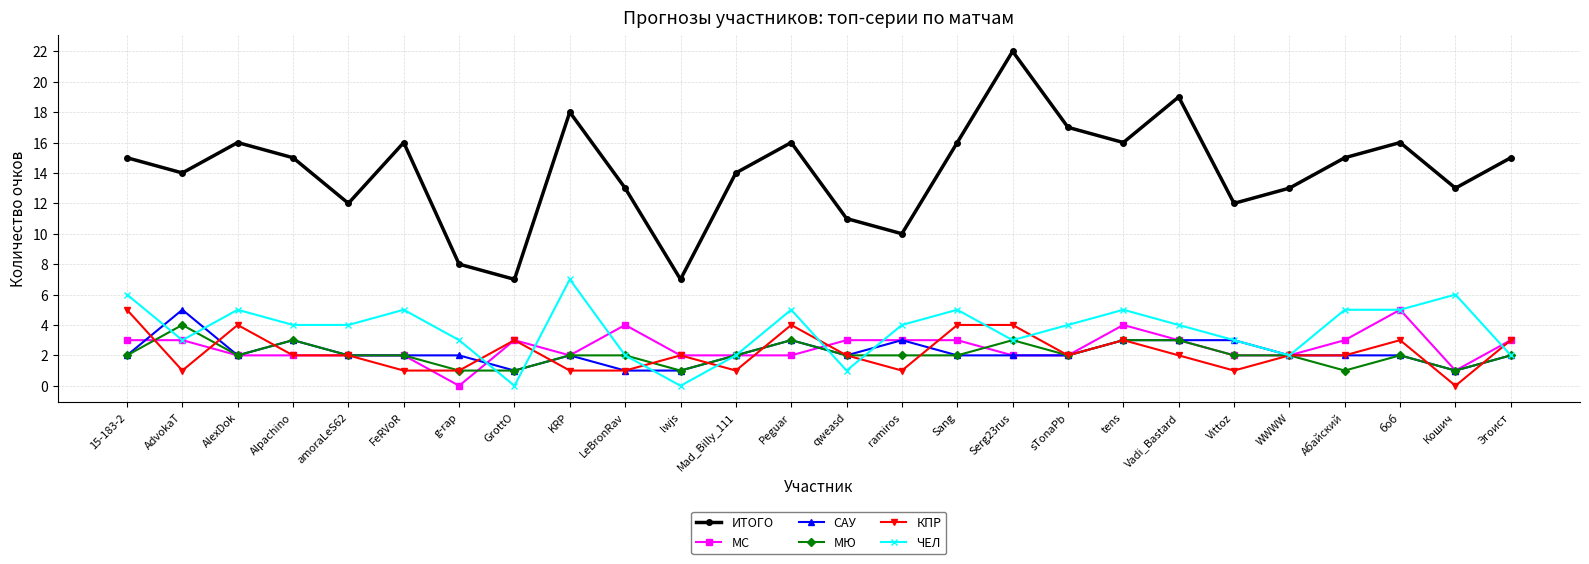

What is the maximum value shown in the chart?

22